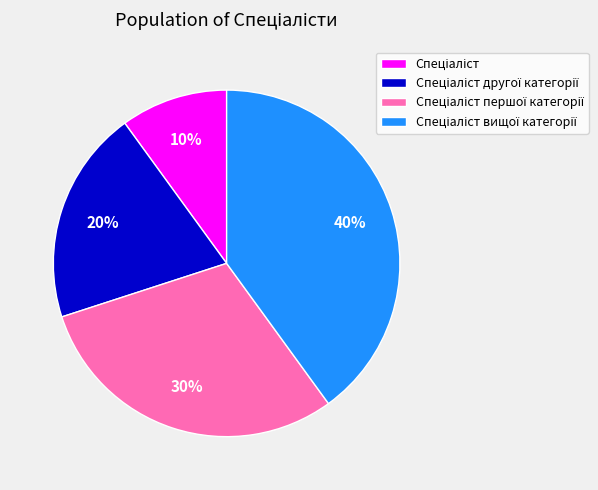

To the nearest percent, what is the average slice percentage?

25%